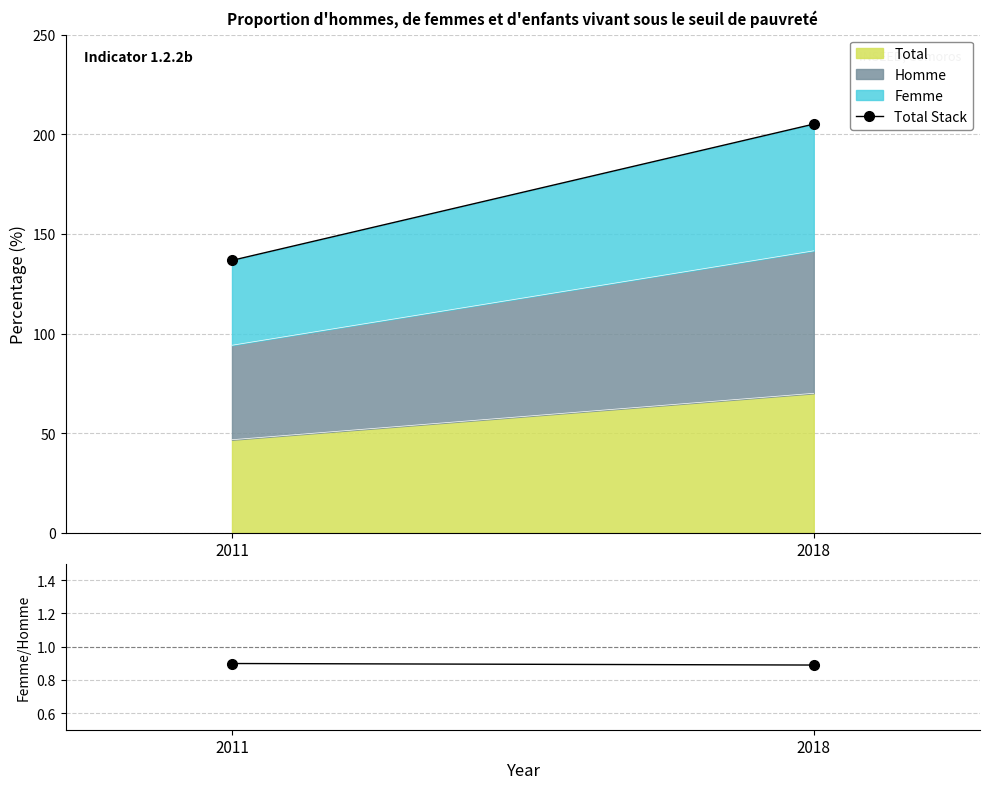

What is the minimum value for Total?

46.7